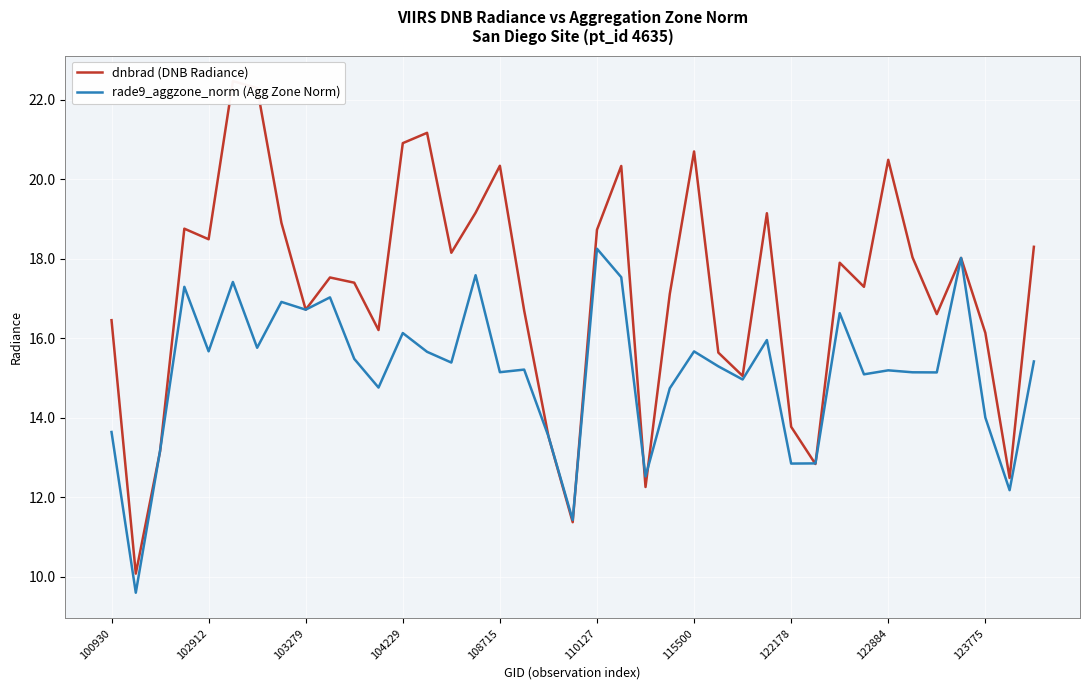

At how many categories does at least one series exceed 16?

29